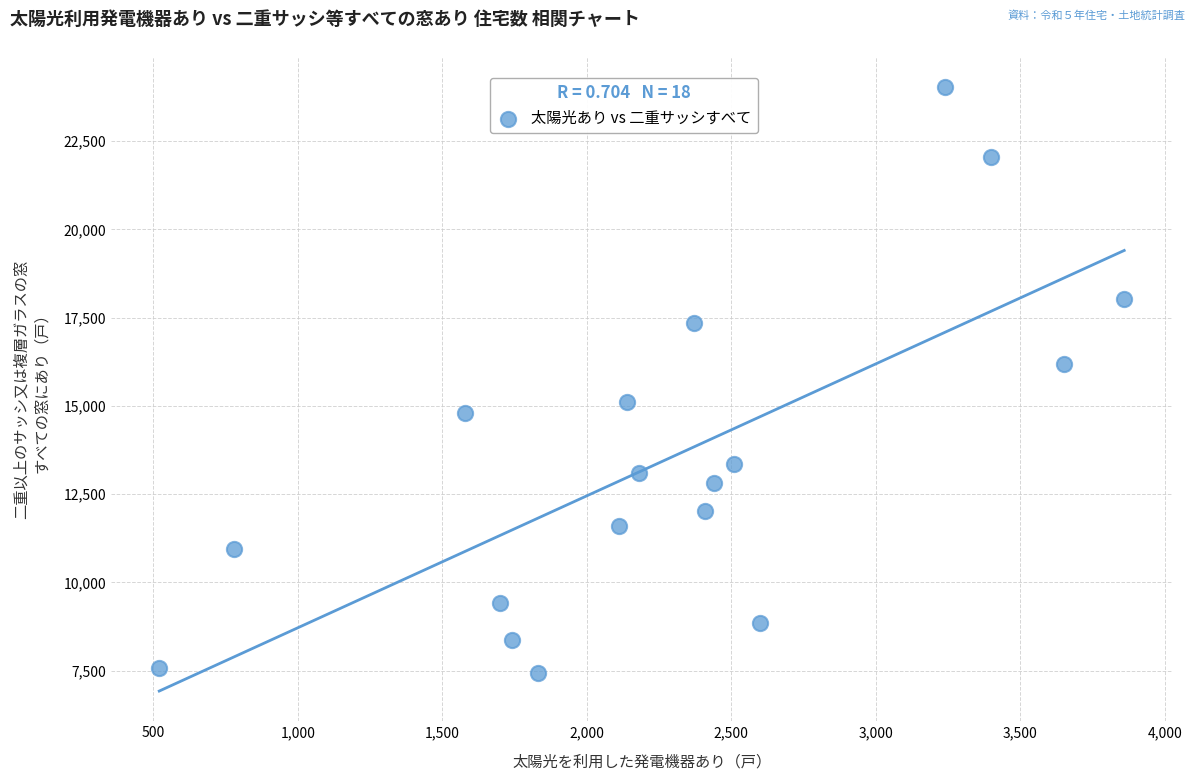

What is the range of X values (max minus min)?

3340